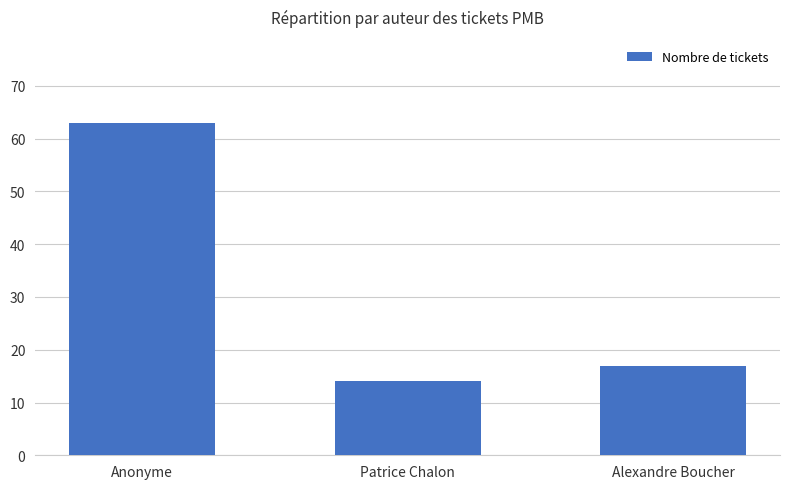

At which label does the data first exceed 17?

Anonyme